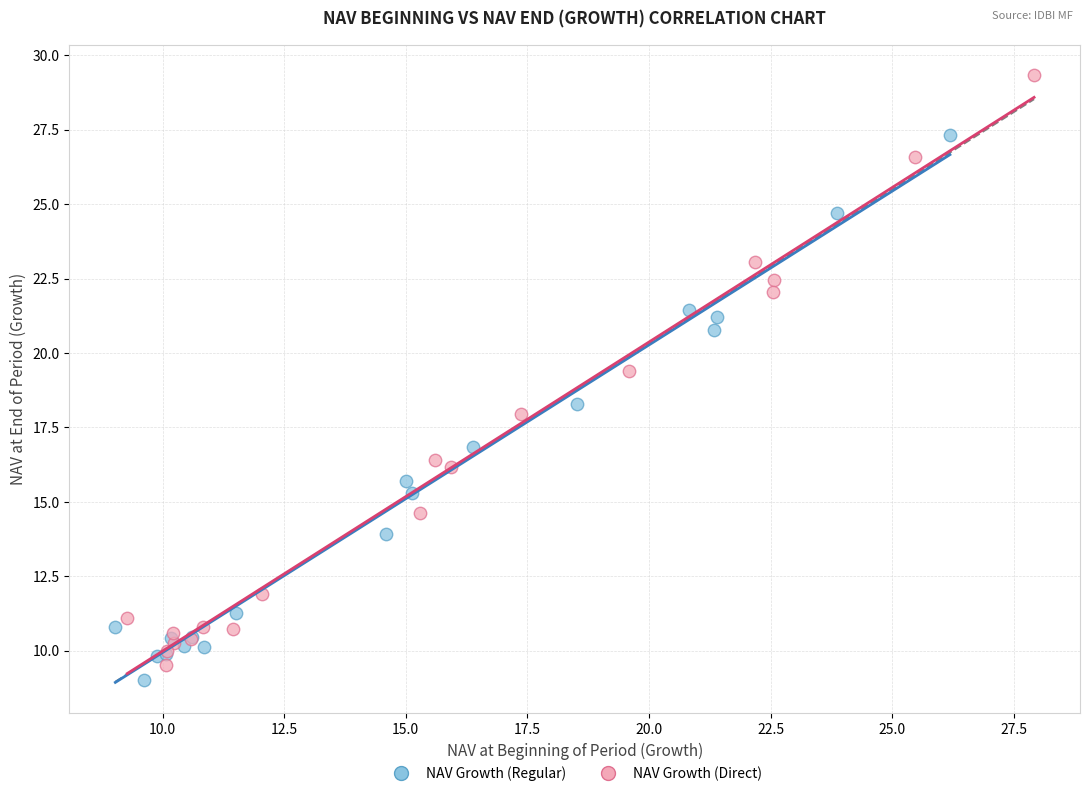

Which series has the widest spread of Y values?

NAV Growth (Direct)